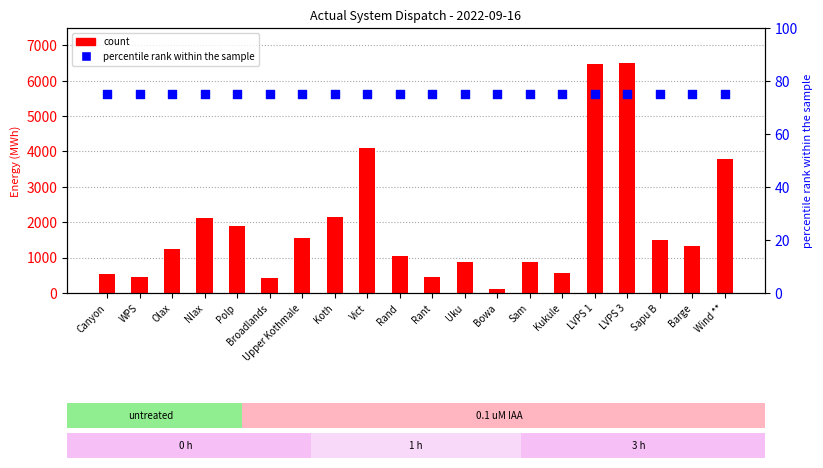

Which series reaches the maximum Y coordinate?

count